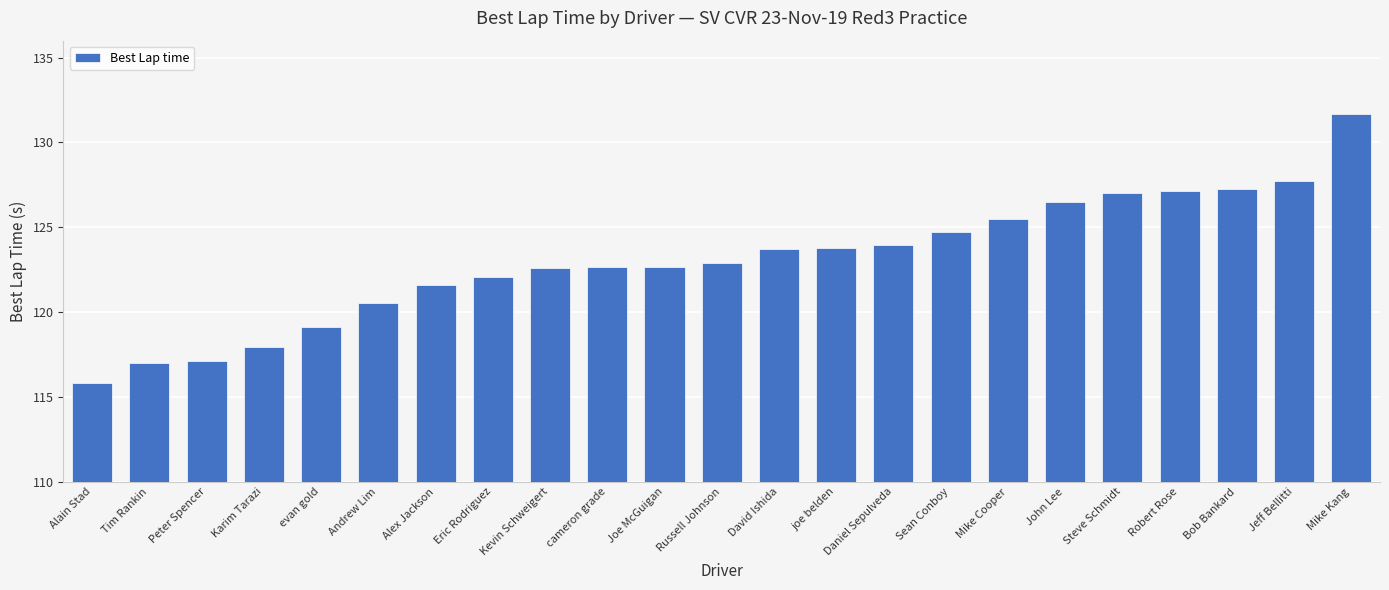

What is the label of the 13th bar from the right?

Joe McGuigan